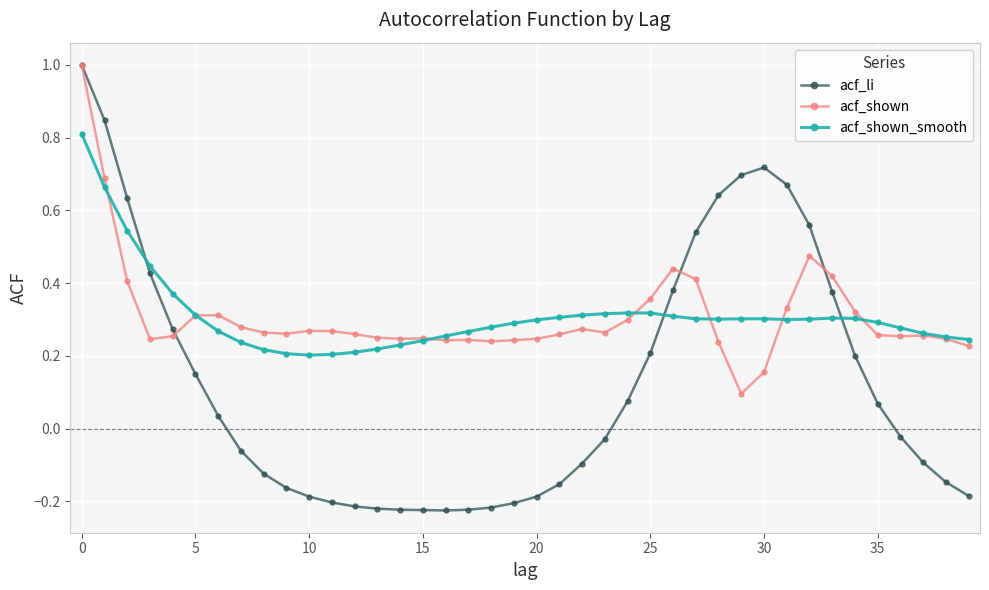

What is the highest value of the acf_shown series?

1.0